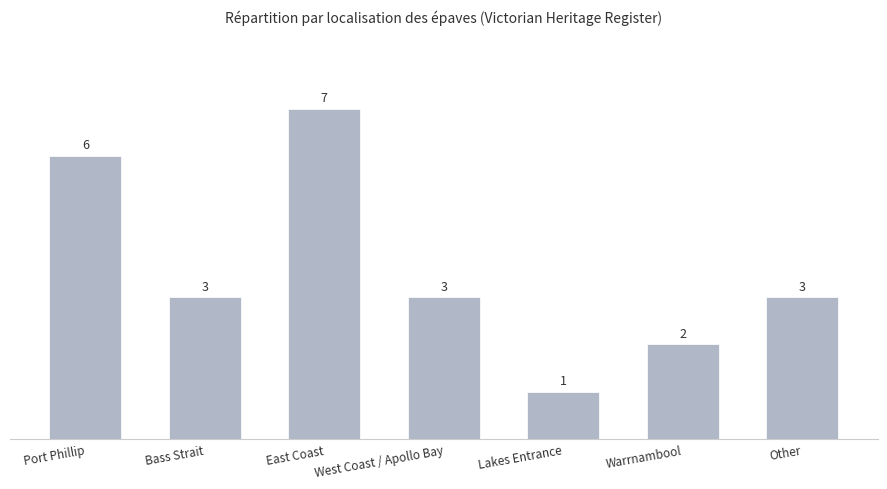

How many values are between 2 and 6?

5